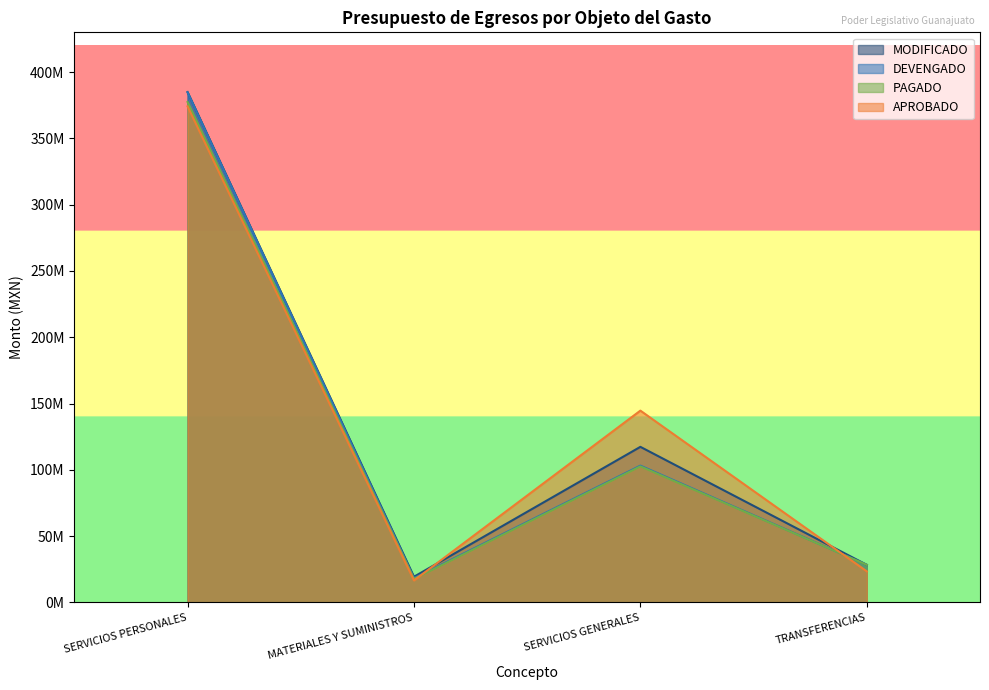

Which series has the largest total across all categories?

APROBADO